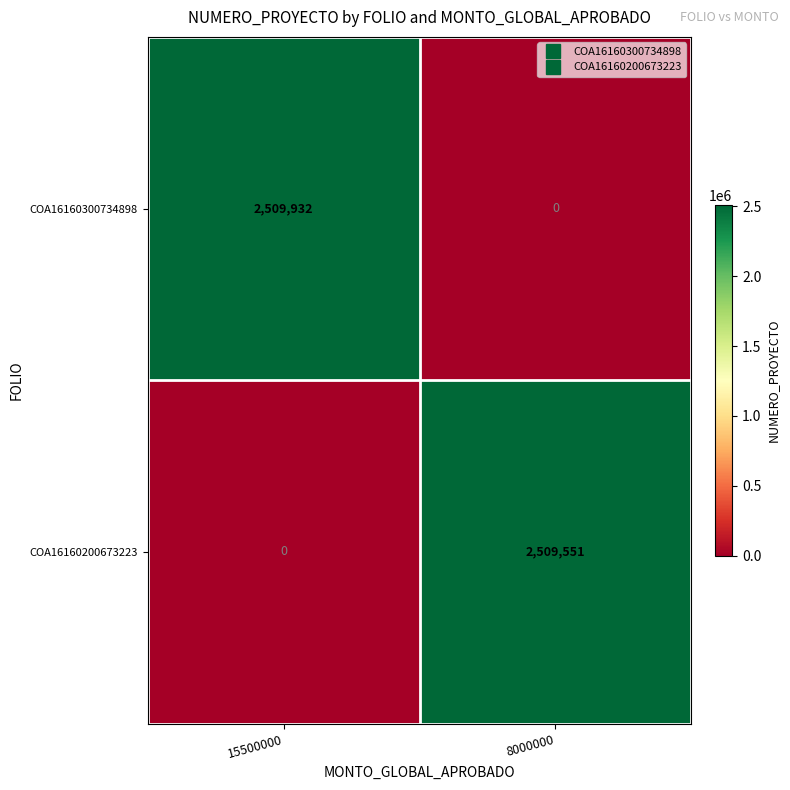

Reading right to left, extract all data points from this chart.

COA16160300734898: 8000000=0	15500000=2509932
COA16160200673223: 8000000=2509551	15500000=0